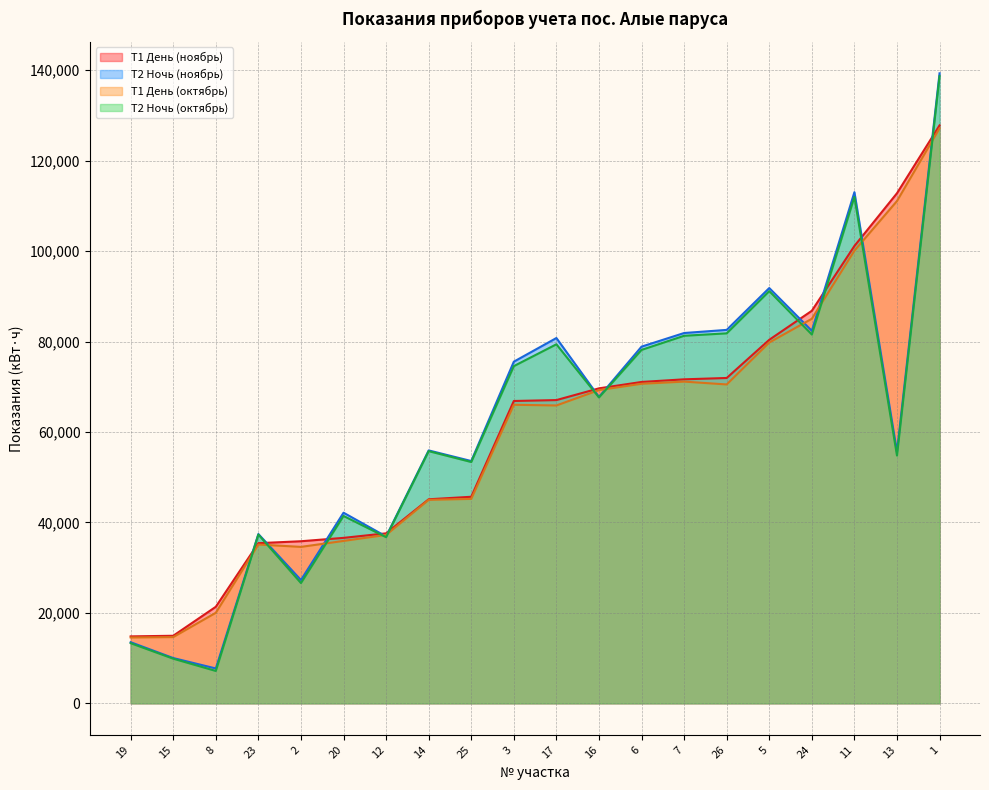

Which series has the largest range (max minus min)?

Т2 Ночь (ноябрь)